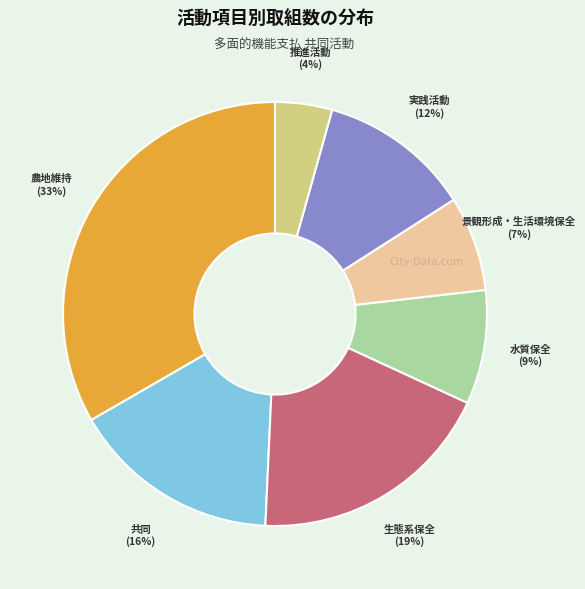

Which category has the biggest portion of the pie?

農地維持